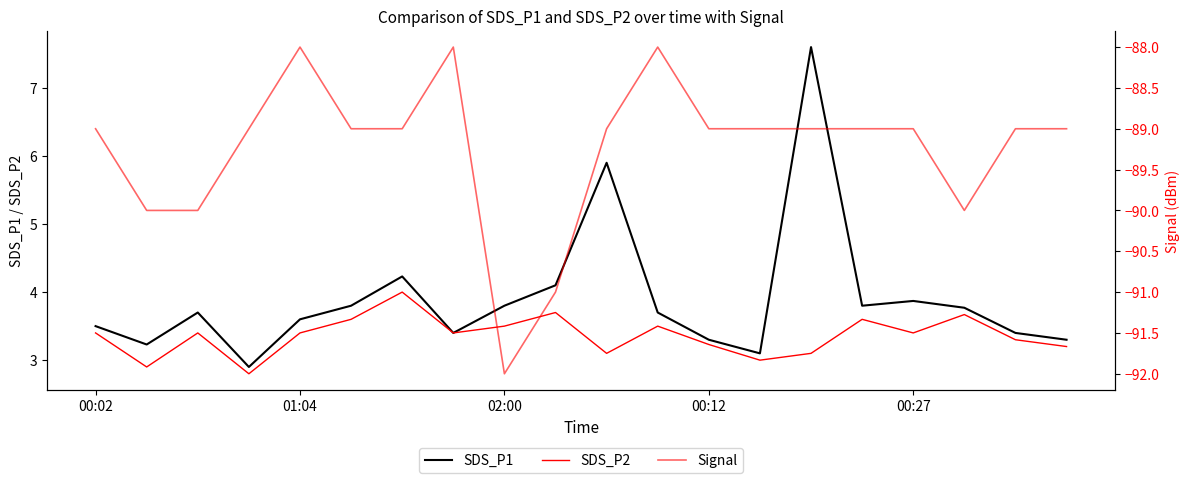

At which category does the chart reach its minimum across all series?

02:00